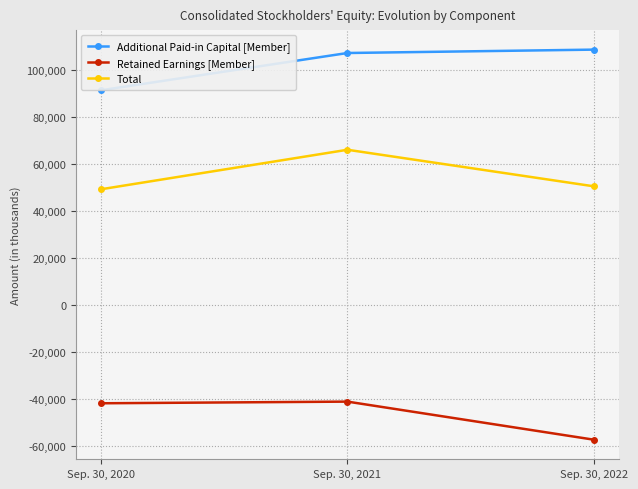

Where is Retained Earnings [Member] nearest to the value -49260?

Sep. 30, 2020